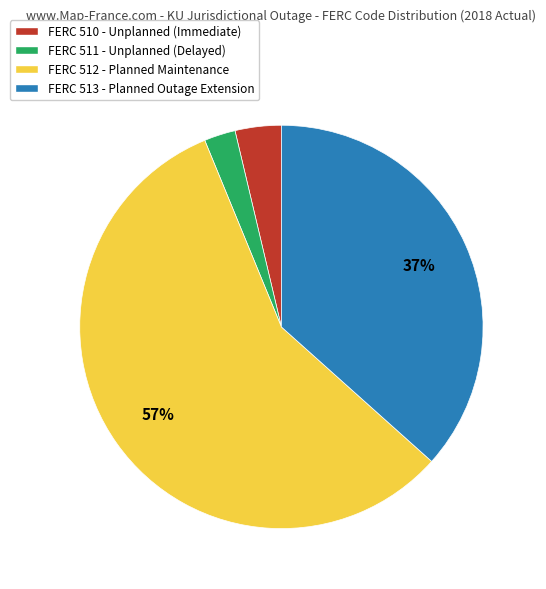

To the nearest percent, what portion does FERC 511 - Unplanned (Delayed) represent?

3%